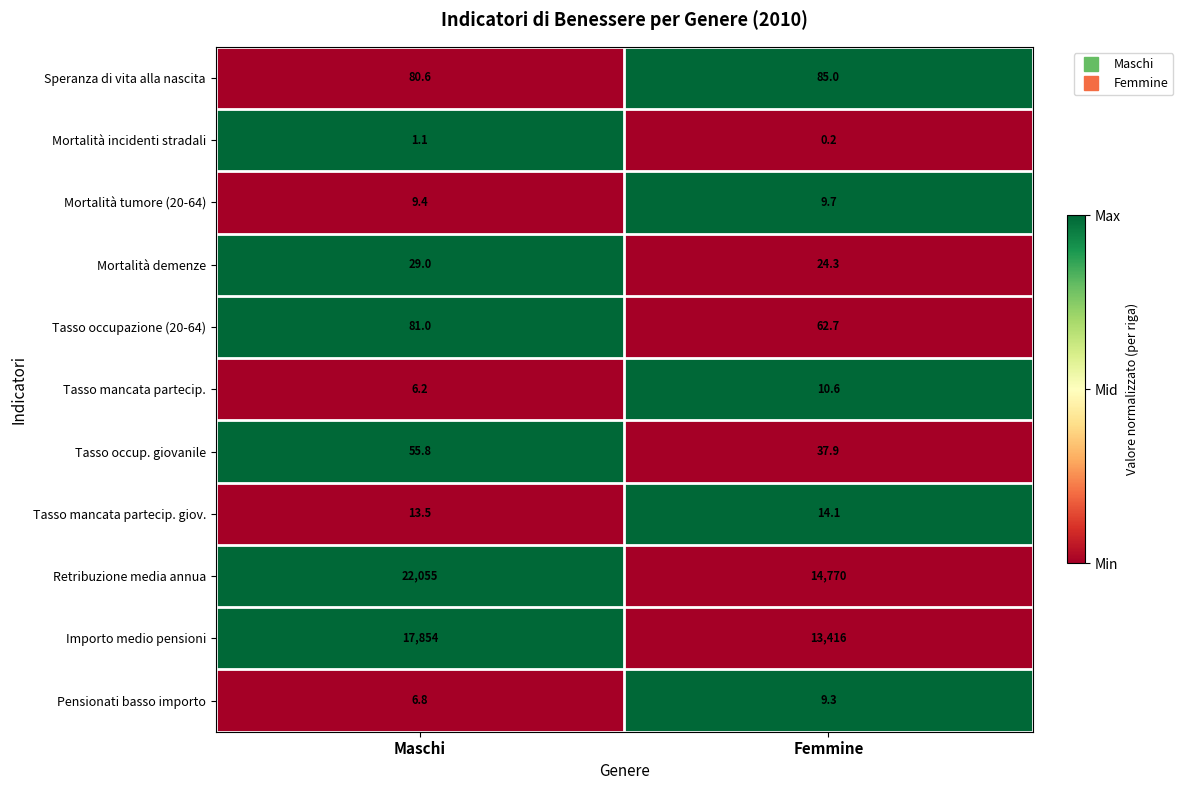

How many categories are shown in the chart?

2